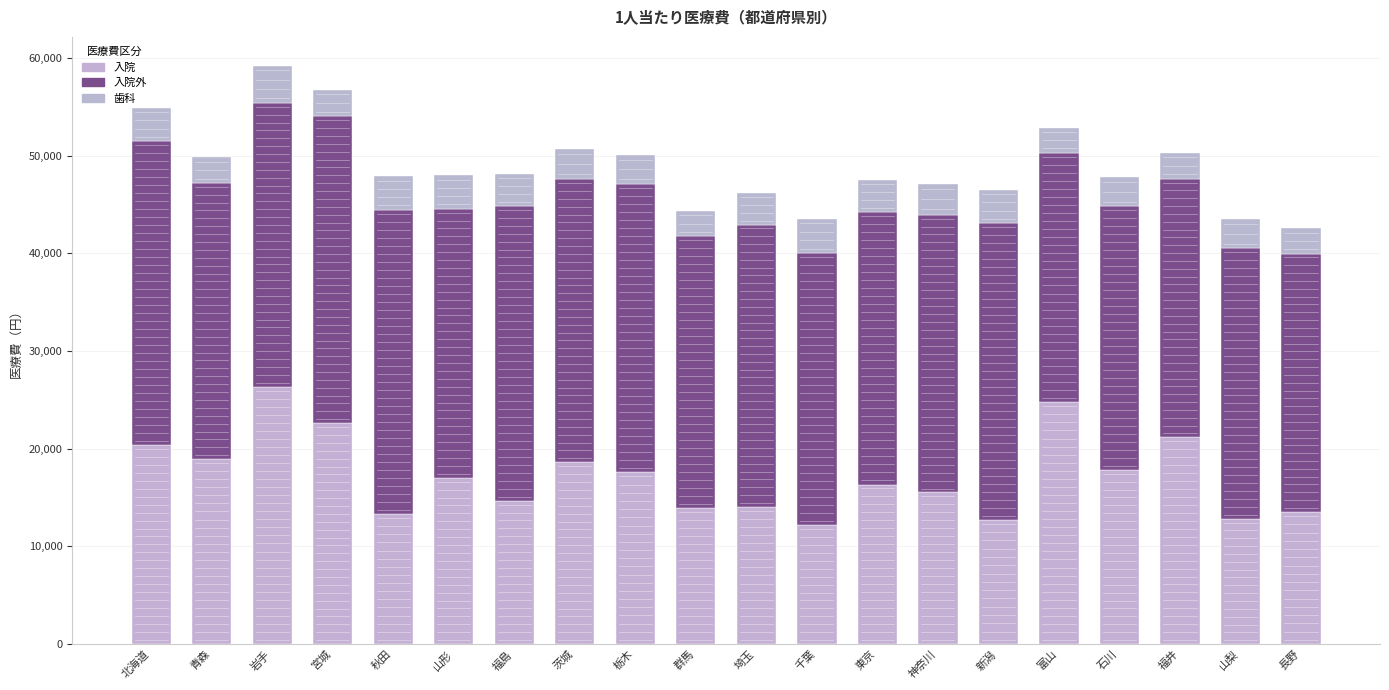

How many distinct data groups are displayed?

3